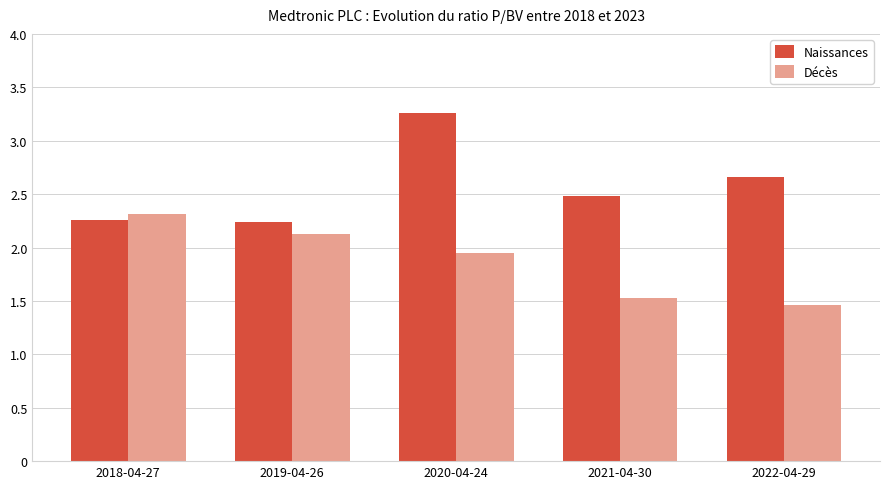

List the labels in order of Décès value, smallest first.

2022-04-29, 2021-04-30, 2020-04-24, 2019-04-26, 2018-04-27